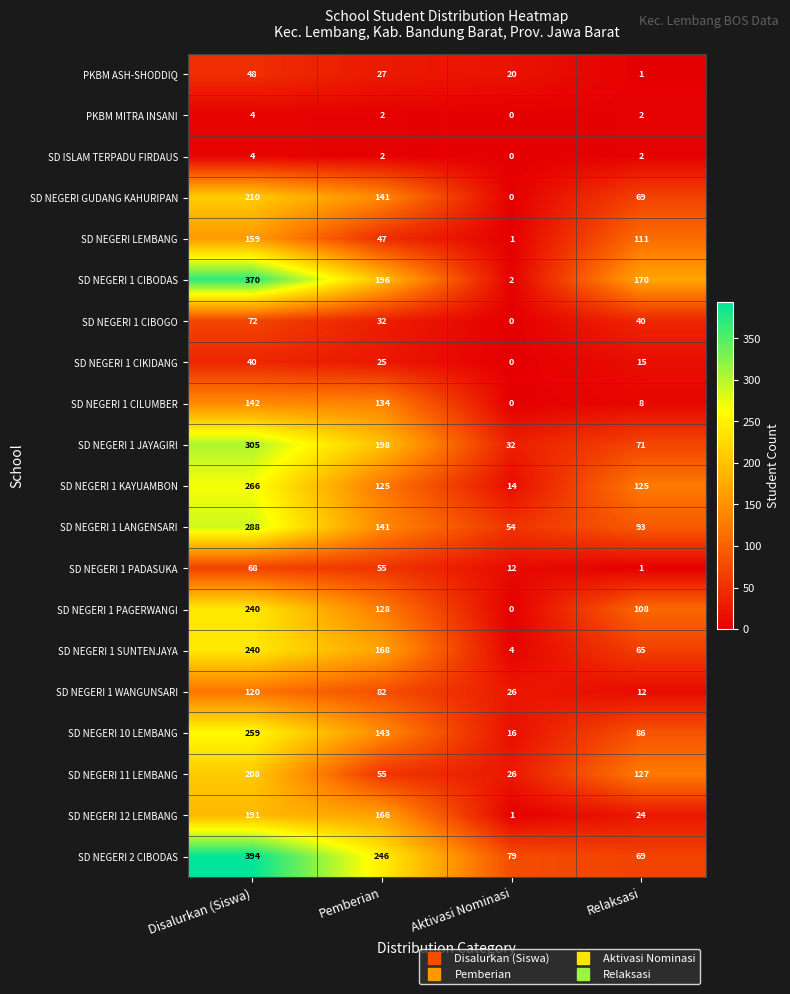

What is the spread (max minus min) of values at Disalurkan (Siswa)?

390